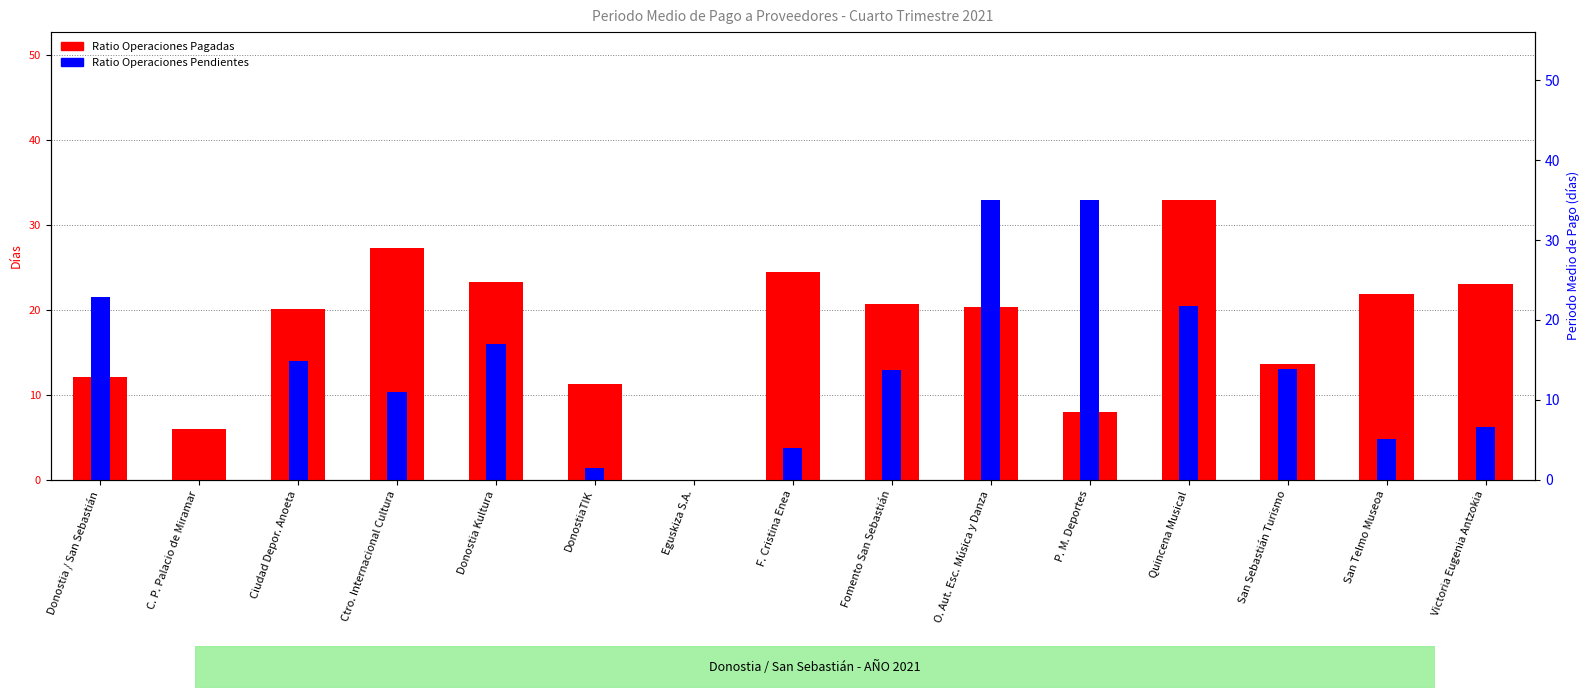

The Ratio Operaciones Pagadas series shows 2.7 at C. P. Palacio de Miramar. True or false?

False